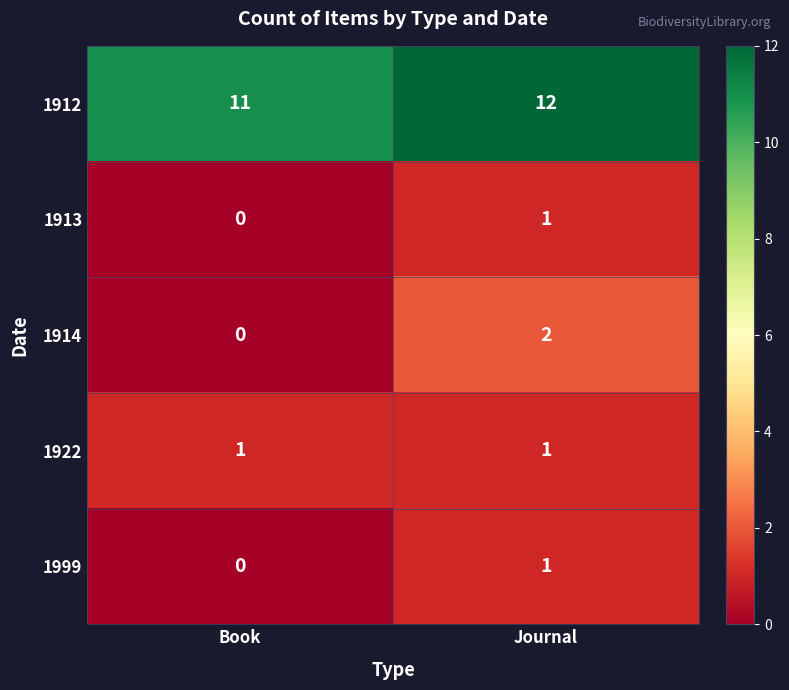

What is the maximum value shown in the chart?

12